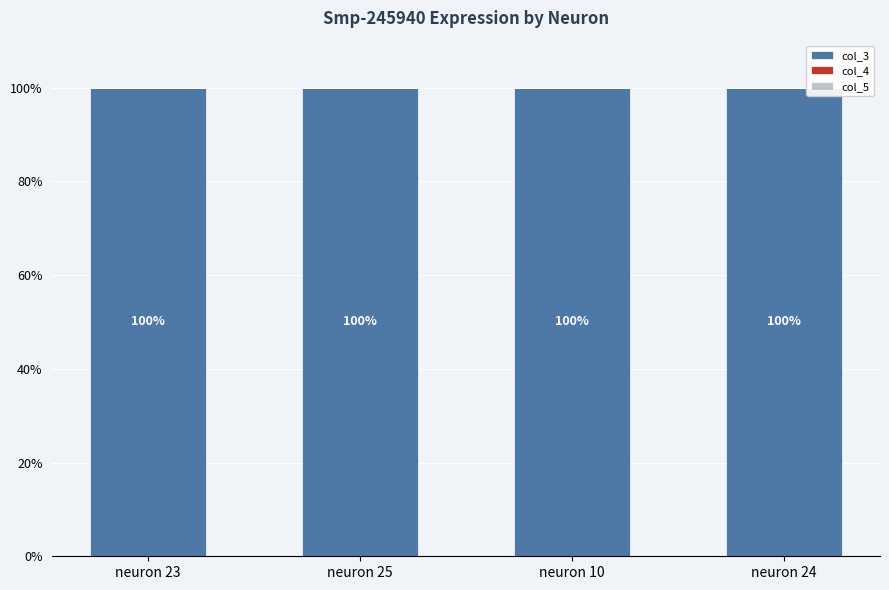

What is the label of the 4th bar from the left?

neuron 24